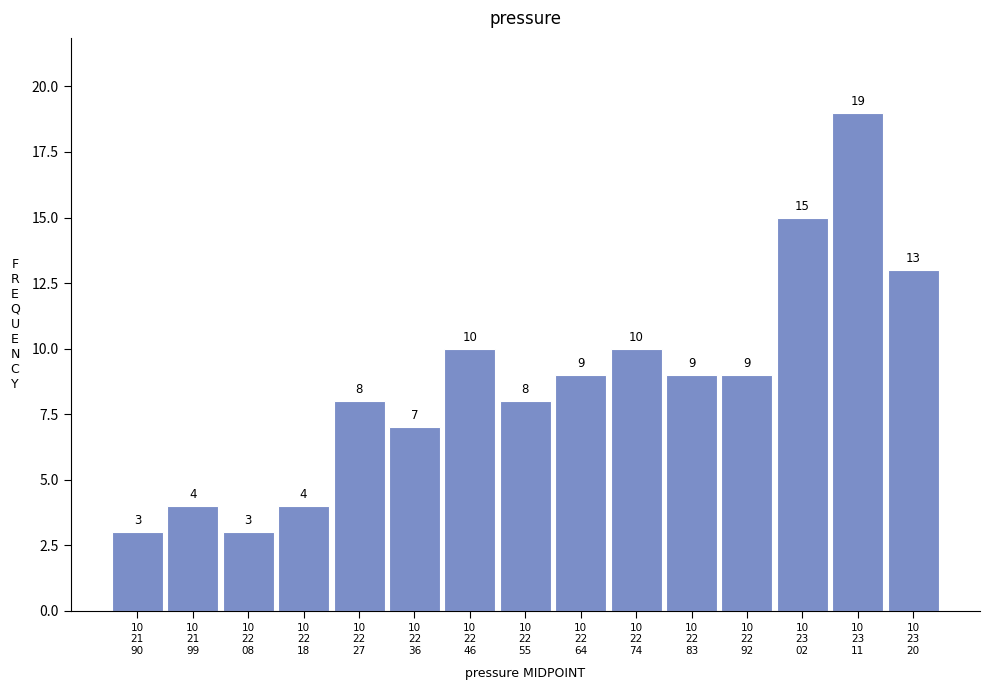

Reading left to right, list all the values displayed in this chart.

3	4	3	4	8	7	10	8	9	10	9	9	15	19	13